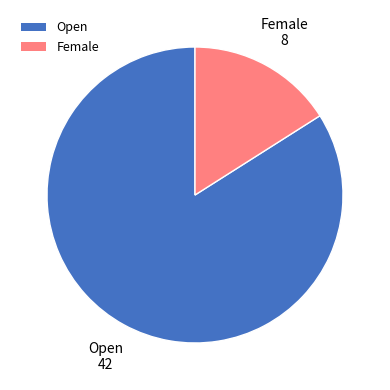

Which slice is the smallest?

Female